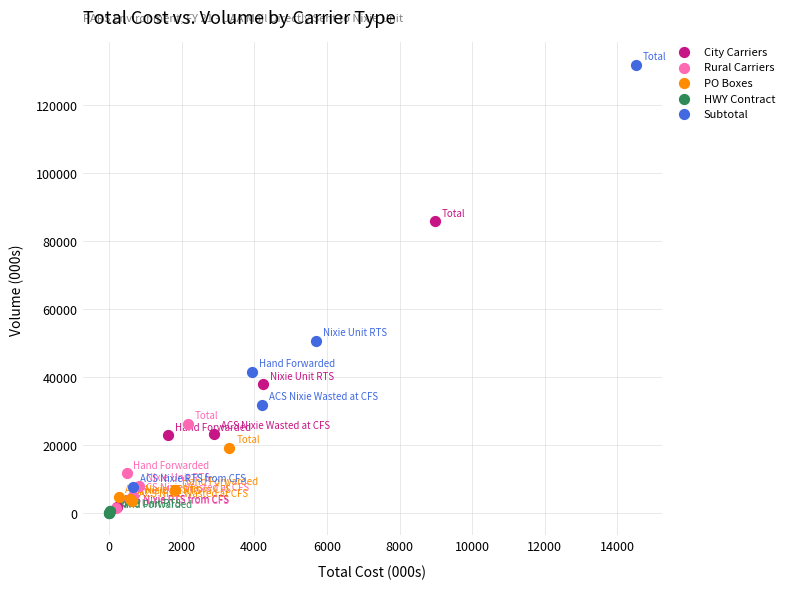

What are all the series names shown in the legend?

City Carriers, Rural Carriers, PO Boxes, HWY Contract, Subtotal